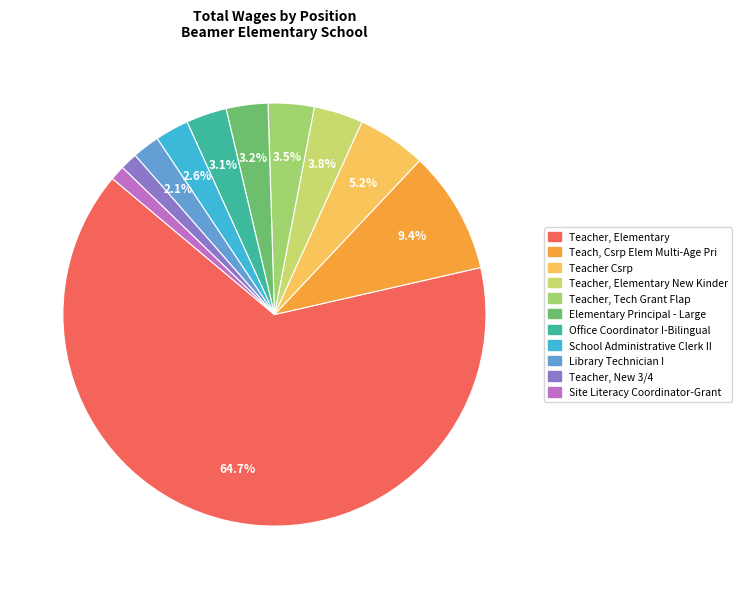

How many slices are in this pie chart?

11